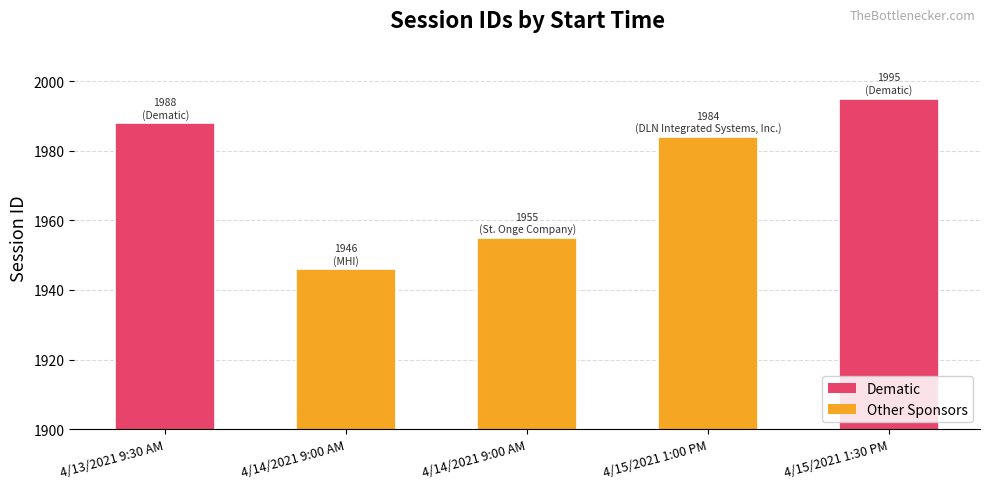

How many bars are there in total?

5